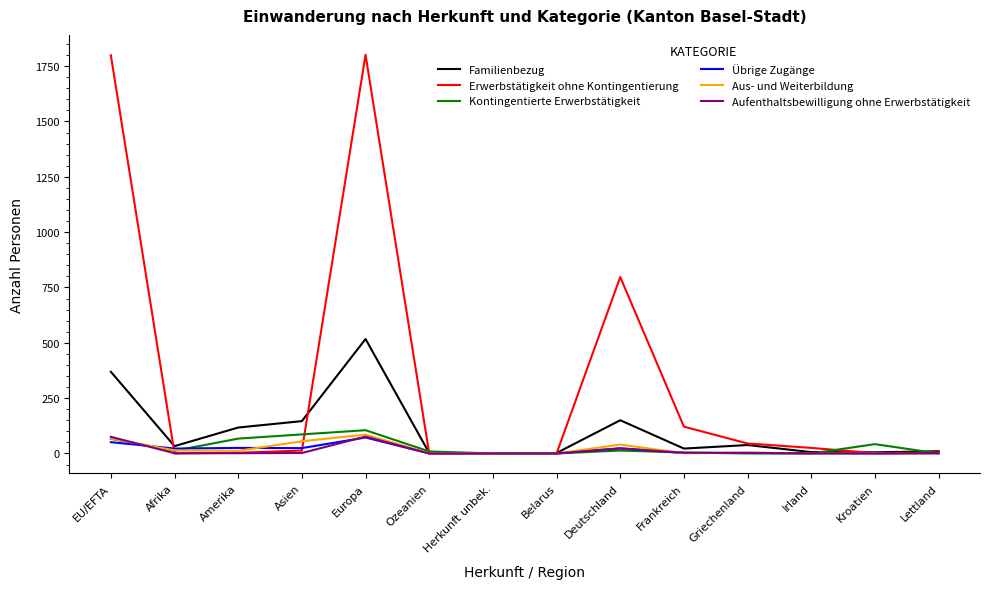

What is the sum of all Kontingentierte Erwerbstätigkeit values?

404